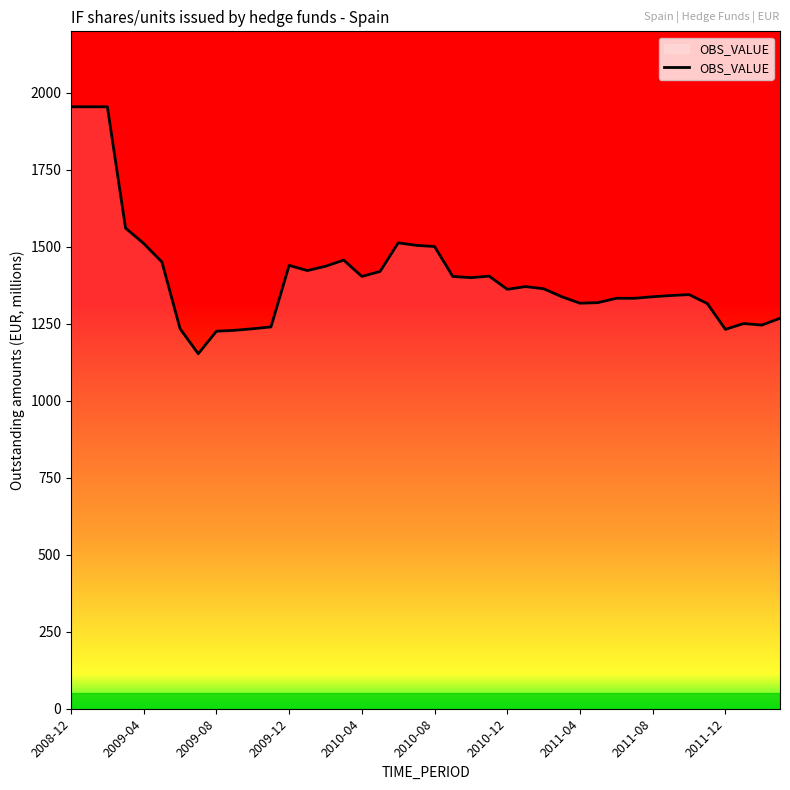

What is the difference between the maximum and minimum values?

802